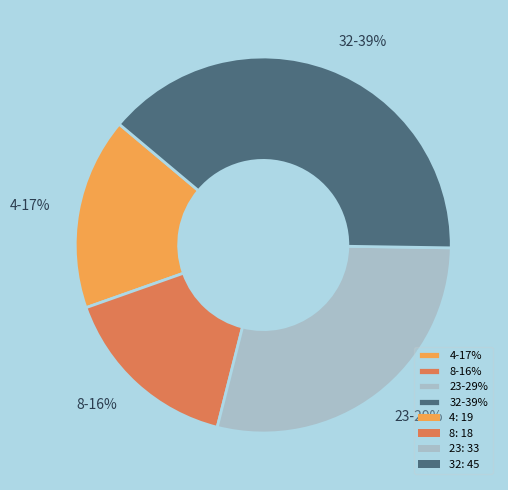

To the nearest percent, what percentage of the pie is 4?

17%